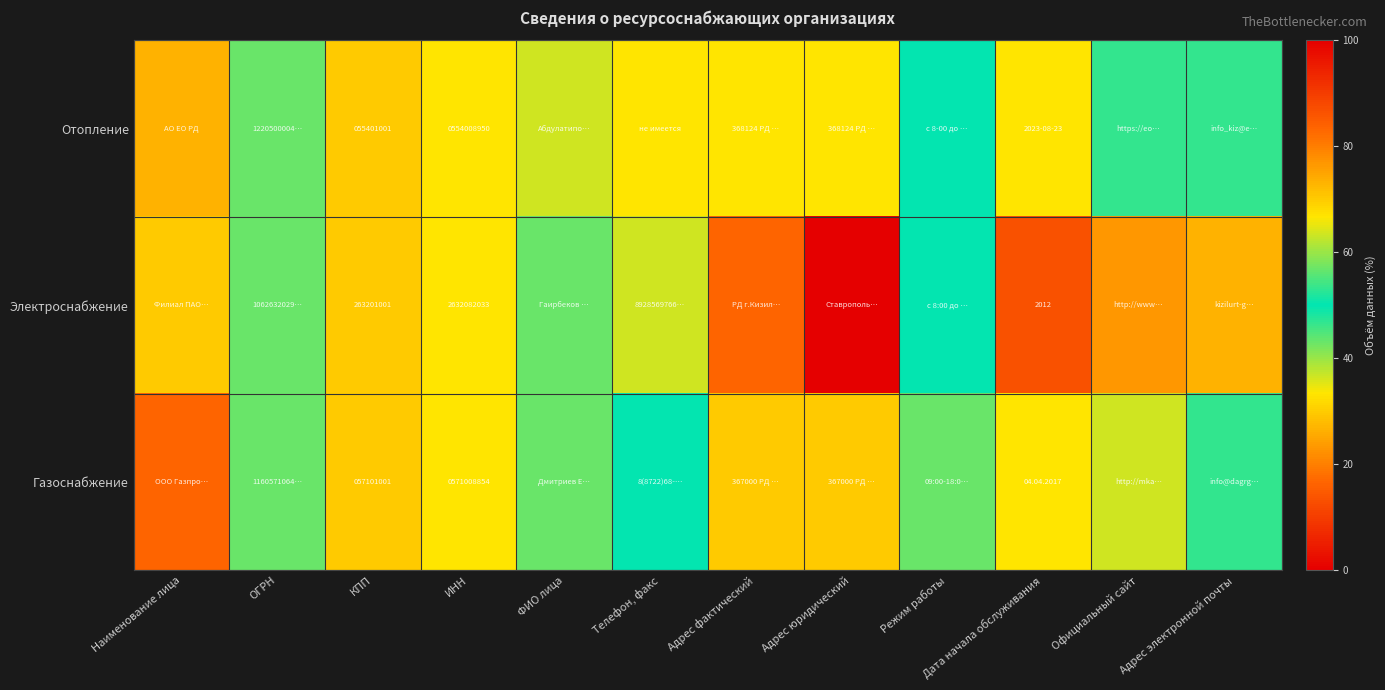

What is the sum of all Отопление values?

553.3